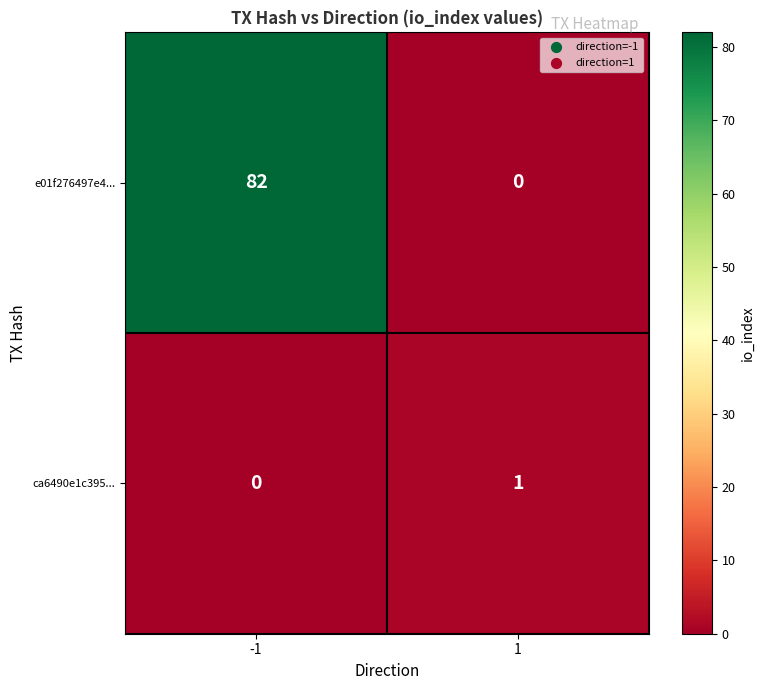

What is the total value across all series at -1?

82